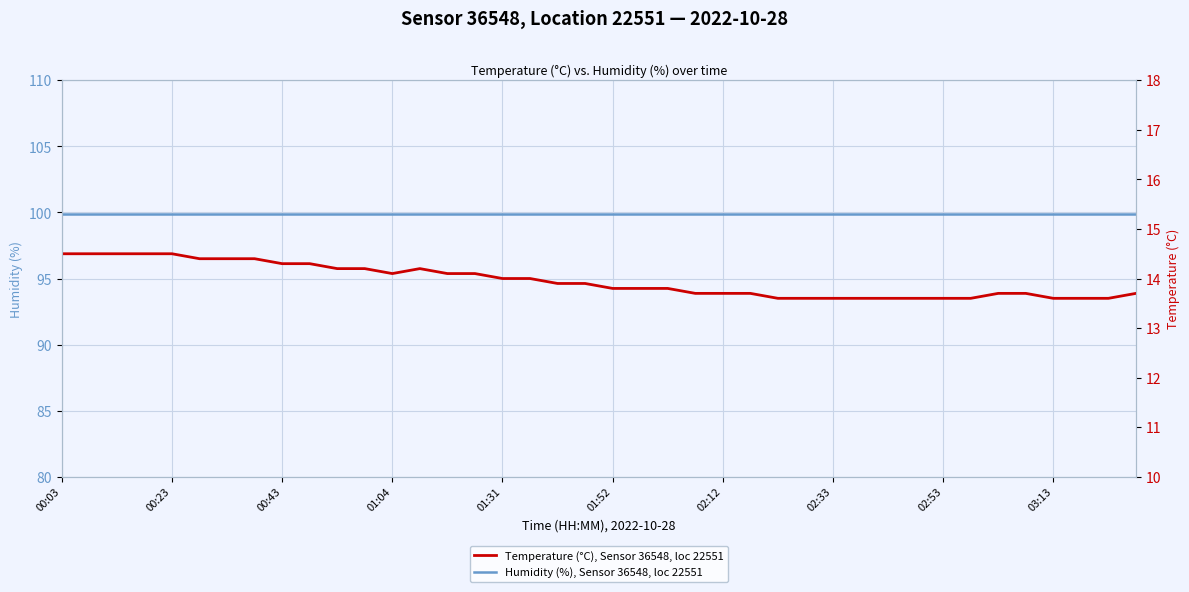

Rank the series at 10 from lowest to highest value.

Temperature (°C), Sensor 36548, loc 22551, Humidity (%), Sensor 36548, loc 22551